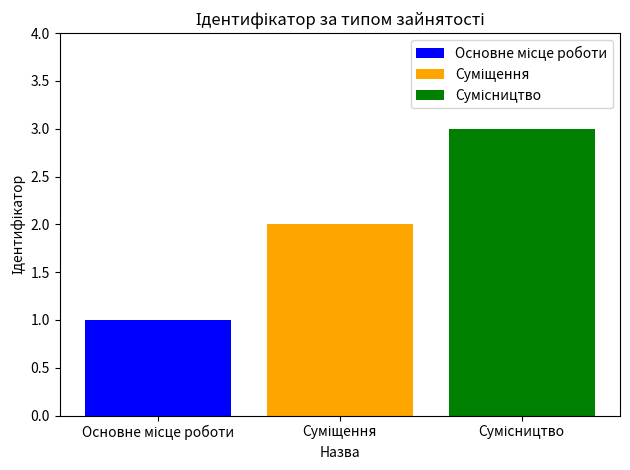

What is the greatest value displayed?

3